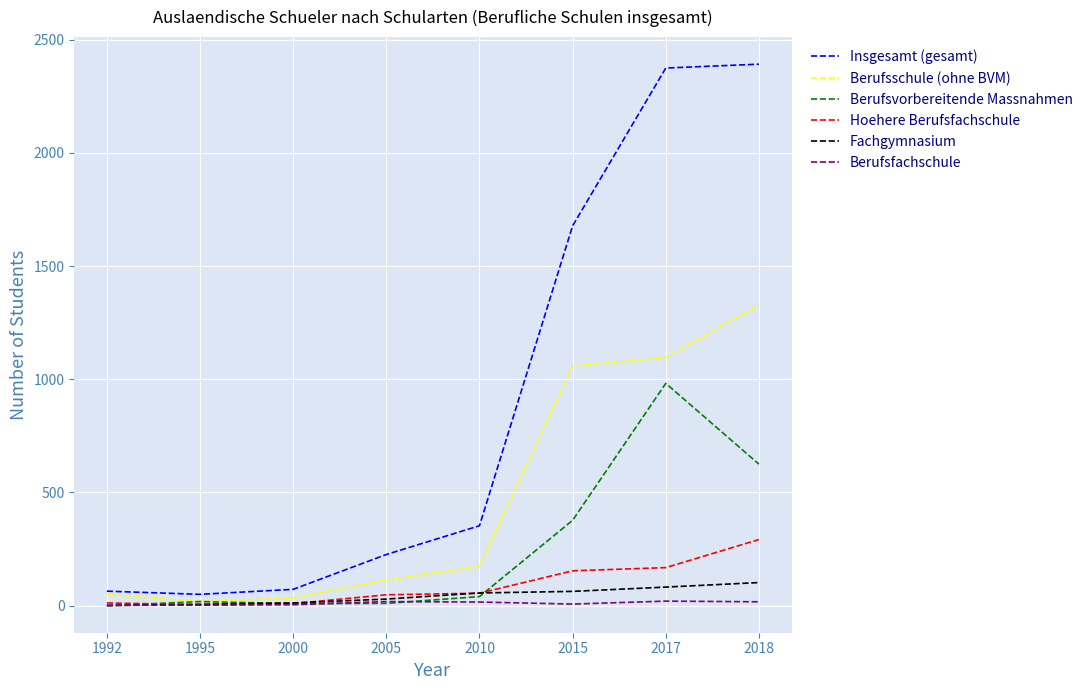

The Fachgymnasium series shows 102 at 2018. True or false?

True